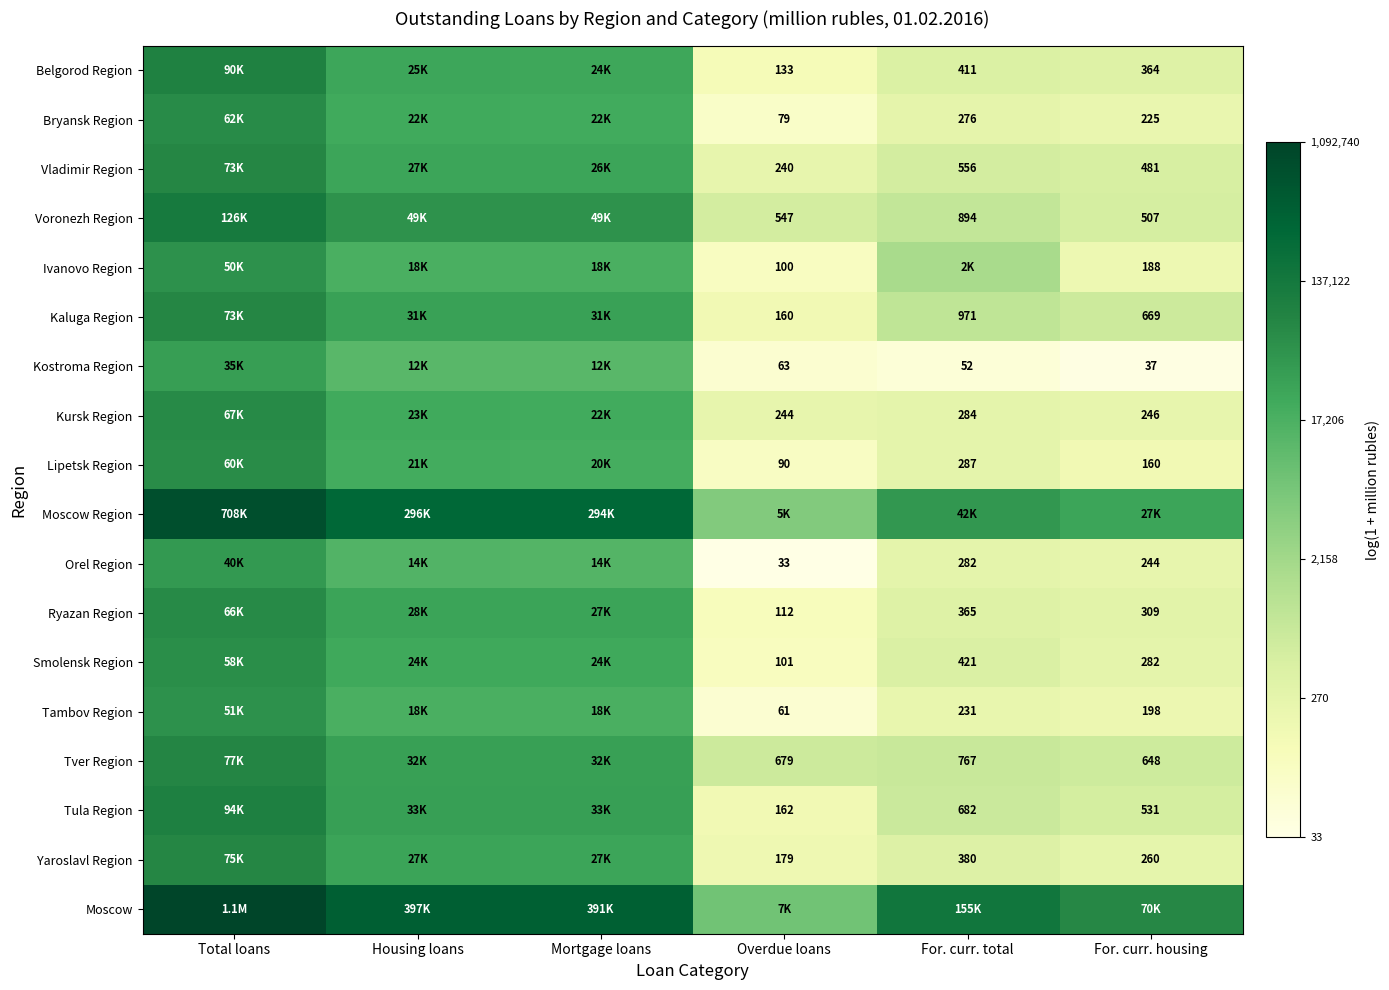

Rank the categories by Orel Region value from lowest to highest.

Overdue loans, For. curr. housing, For. curr. total, Mortgage loans, Housing loans, Total loans